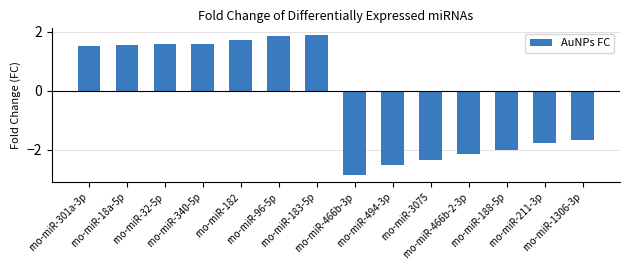

Which label corresponds to the smallest value in the chart?

rno-miR-466b-3p